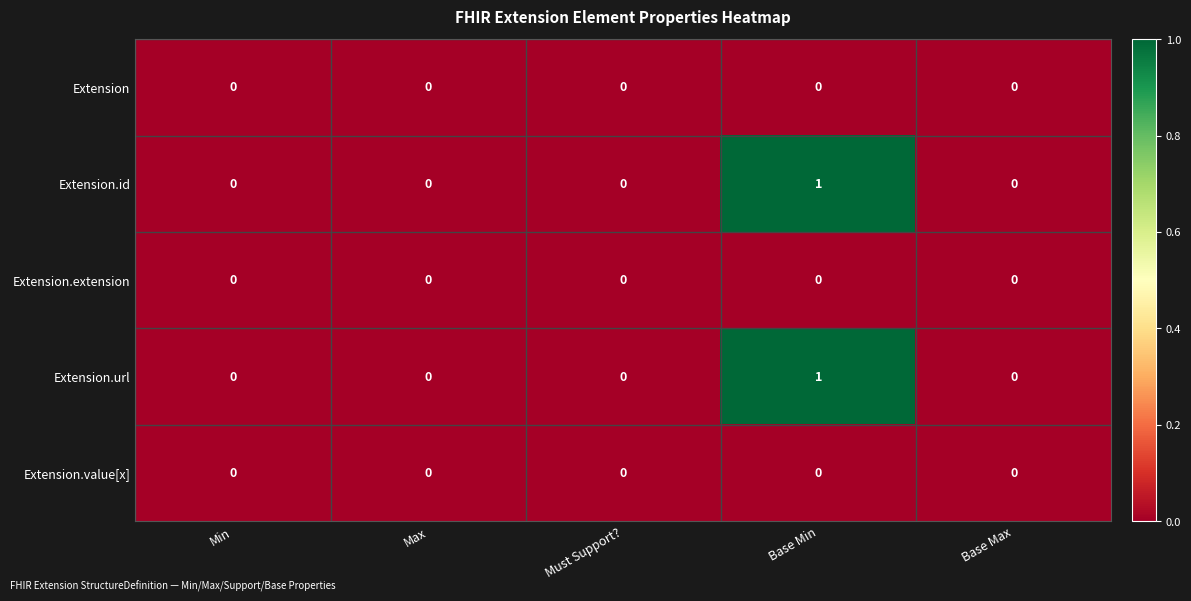

At which category is the sum across all series the highest?

Base Min